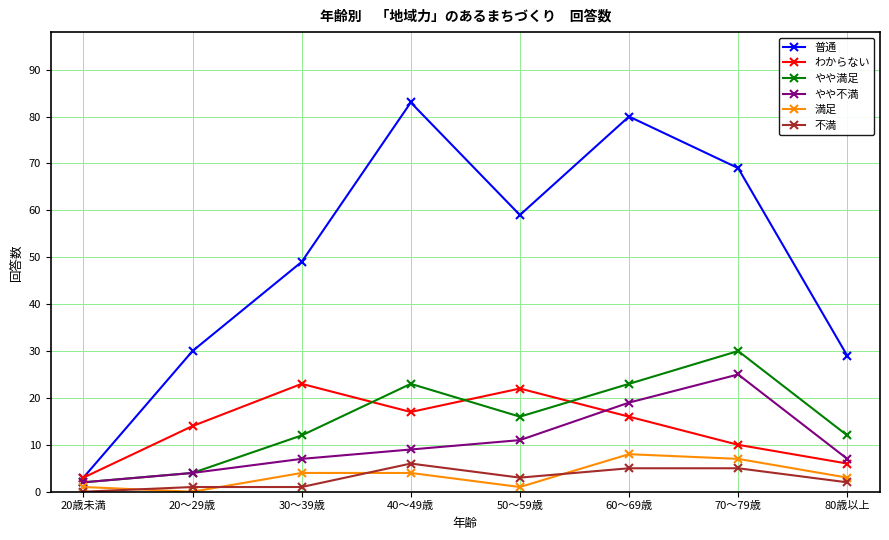

At which label does やや満足 reach its peak?

70～79歳